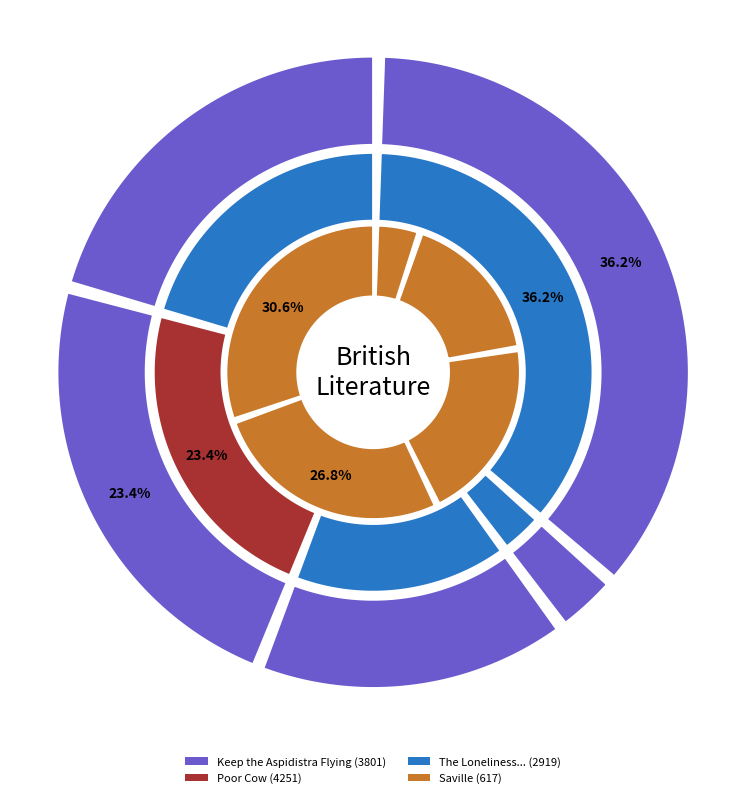

To the nearest percent, what is the difference between the largest and smallest slice percentages?

33%